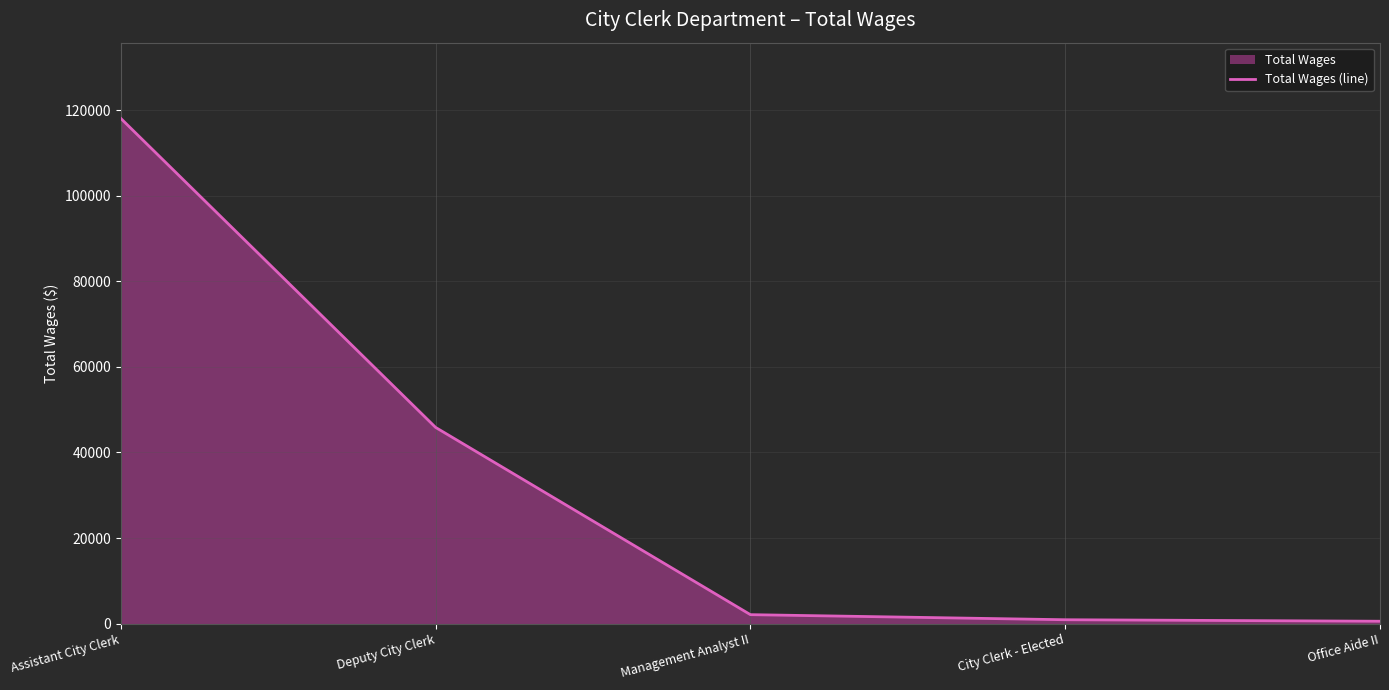

What is the smallest value displayed?

541